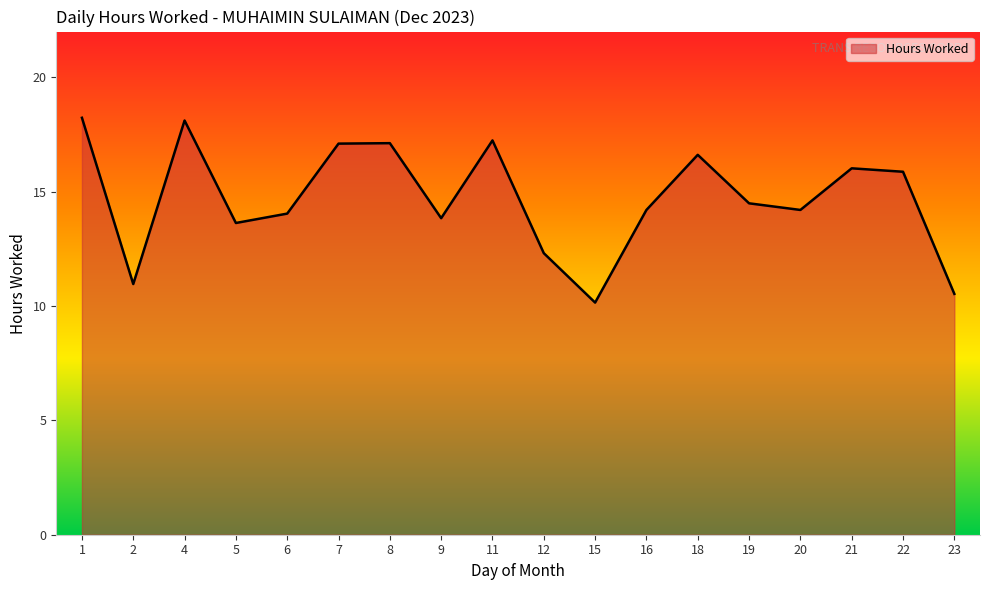

What is the difference between the values at 23 and 9?

3.3